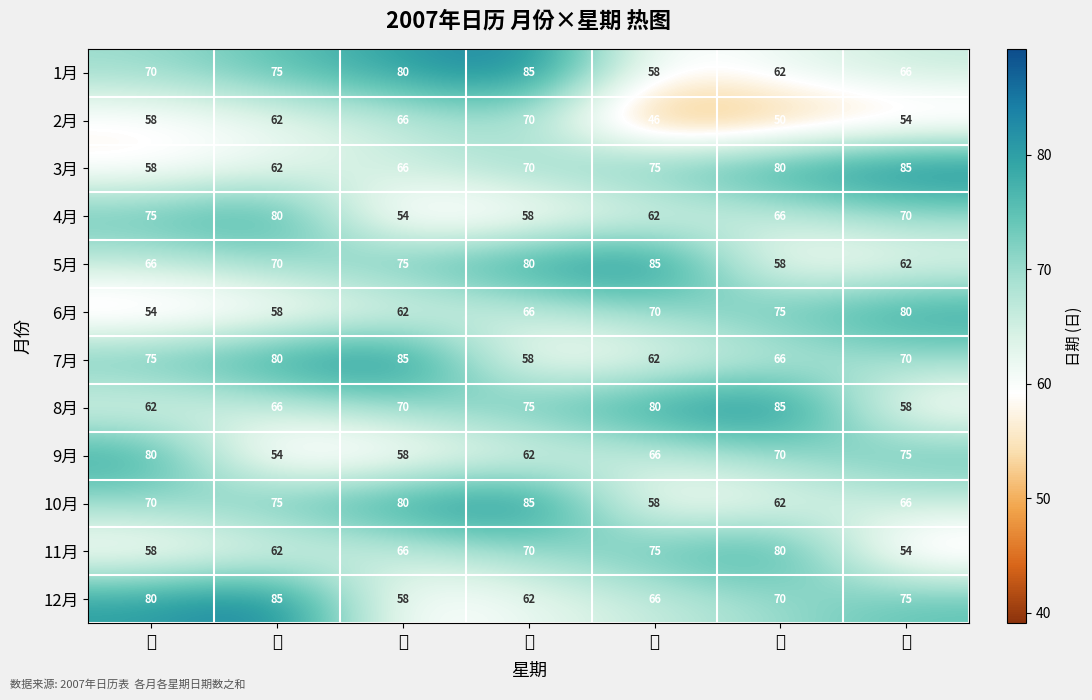

What is the spread (max minus min) of values at 四?

27